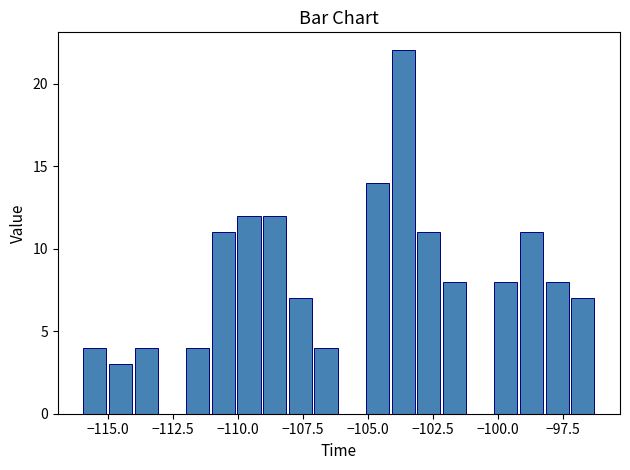

Read against the x-axis, roughly where is the centre of the tallest bar?

-103.5